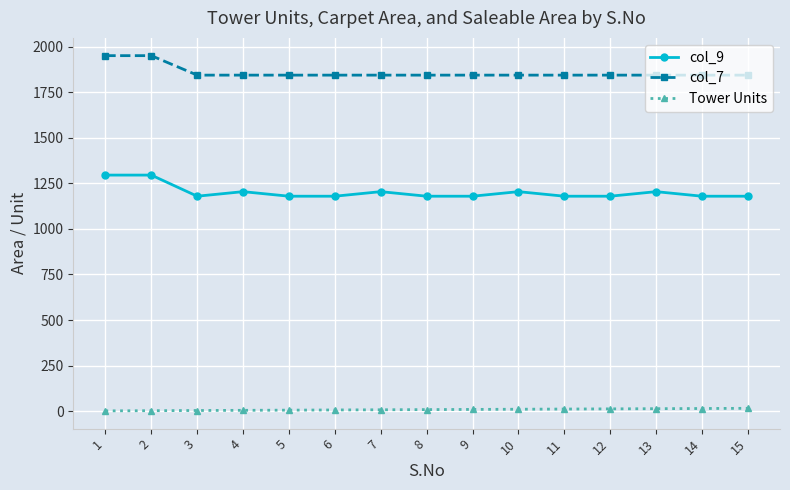

The col_9 series shows 1736 at 7. True or false?

False